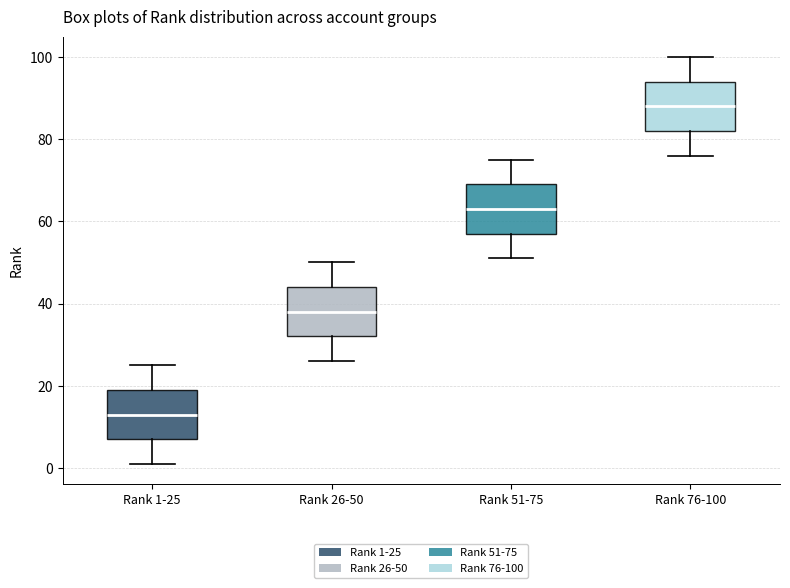

Where is the upper edge of the box for Rank 1-25 on the y-axis? The values are not printed on the chart, so give them approximately, as read against the axis.

20